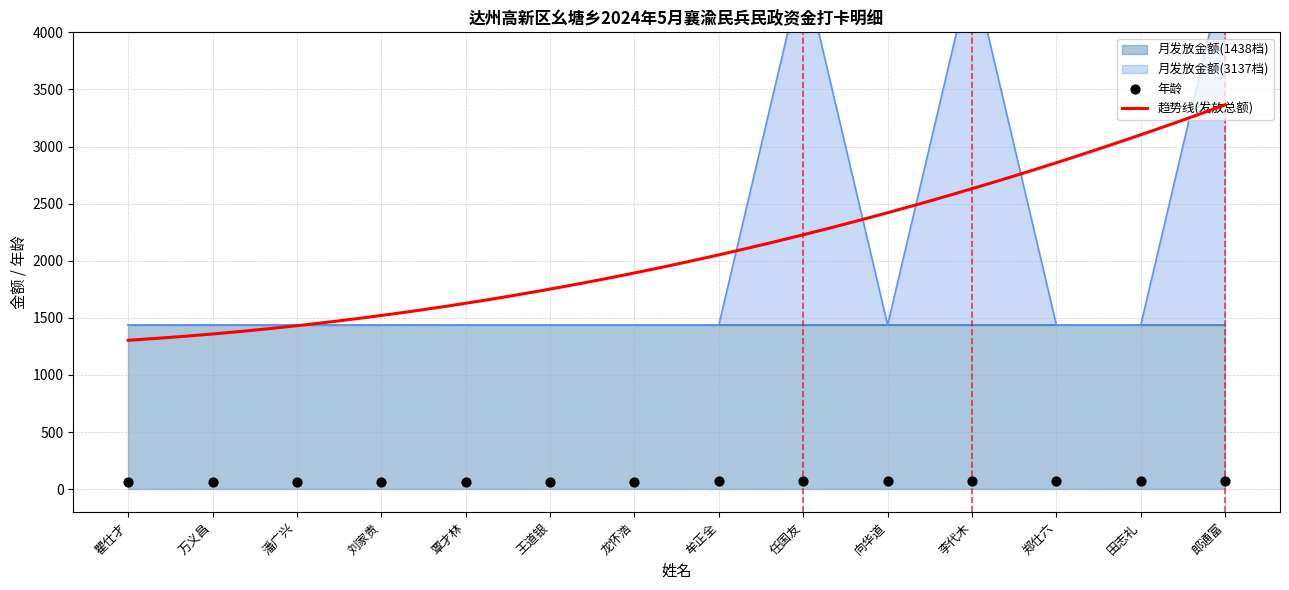

What is the total value across all series at 覃才林?

1504